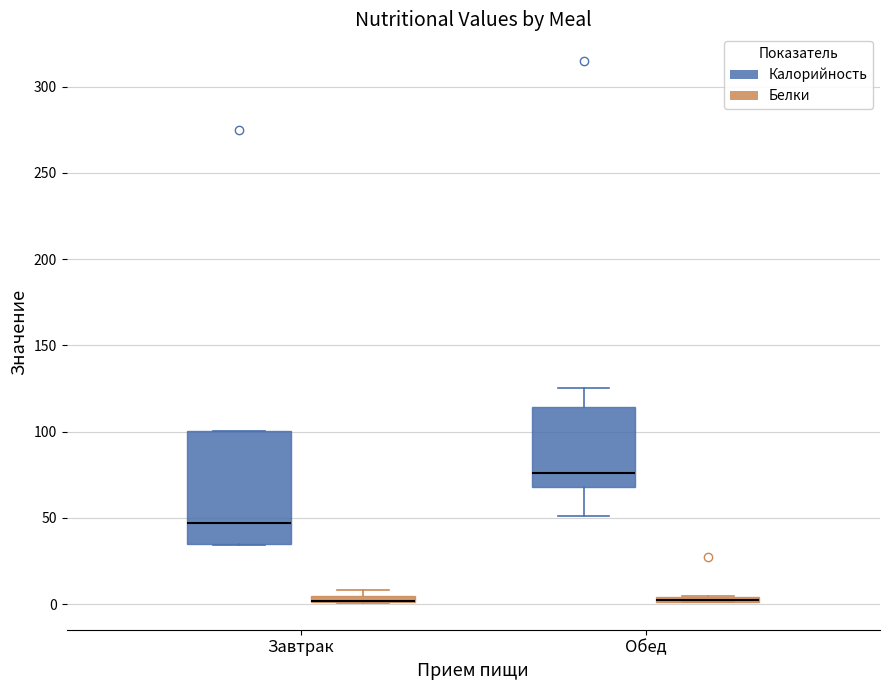

Where is the upper edge of the box for Завтрак (Калорийность) on the y-axis? The values are not printed on the chart, so give them approximately, as read against the axis.

100